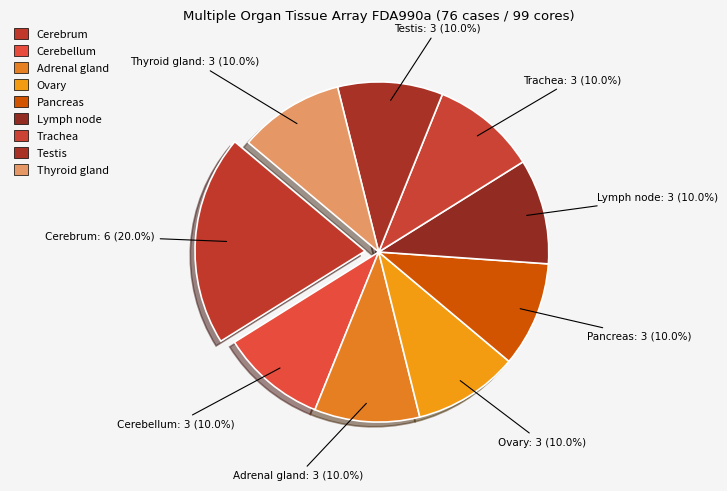

Approximately how many times larger is the value at Adrenal gland compared to Cerebellum?

1.0